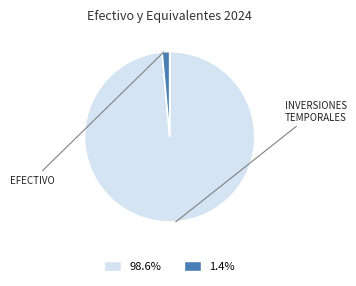

Does any single category account for the majority?

Yes